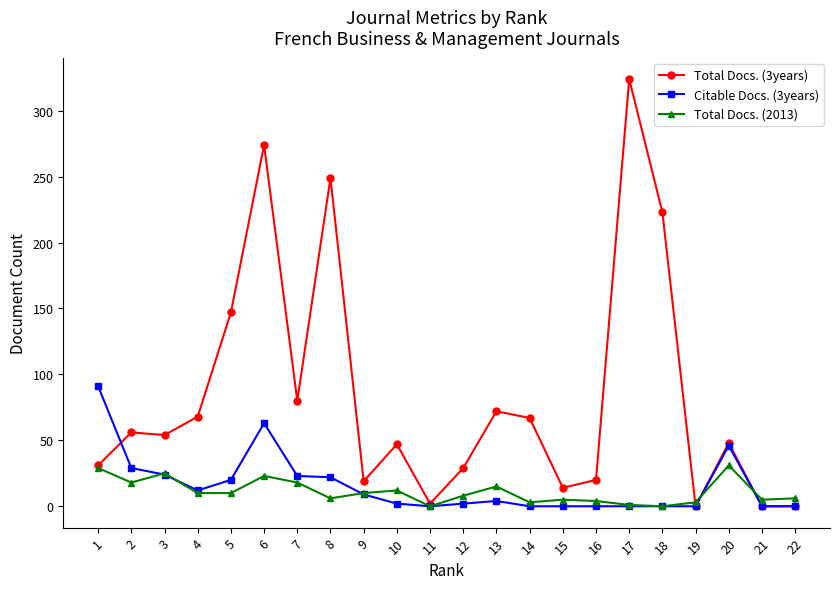

At which category is the sum across all series the highest?

6